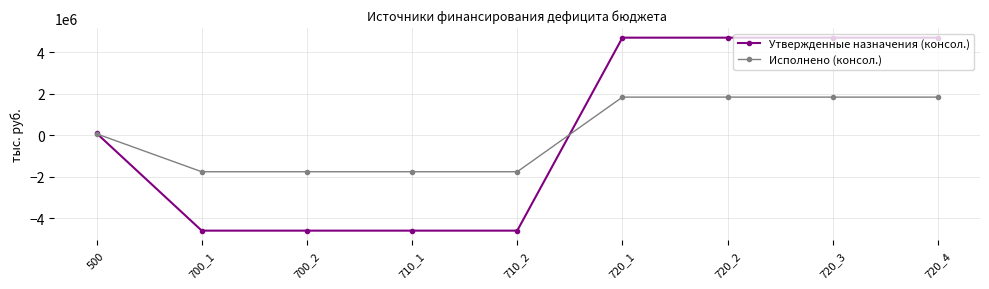

How many positive values does the Утвержденные назначения (консол.) series have?

5